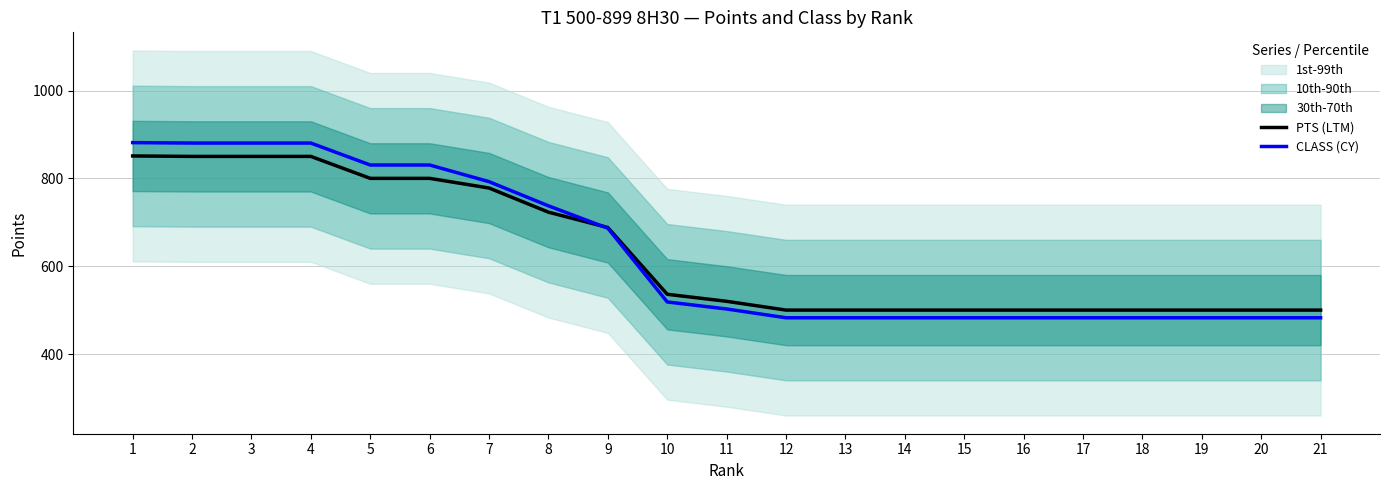

What are all the series names shown in the legend?

PTS (LTM), CLASS (CY)